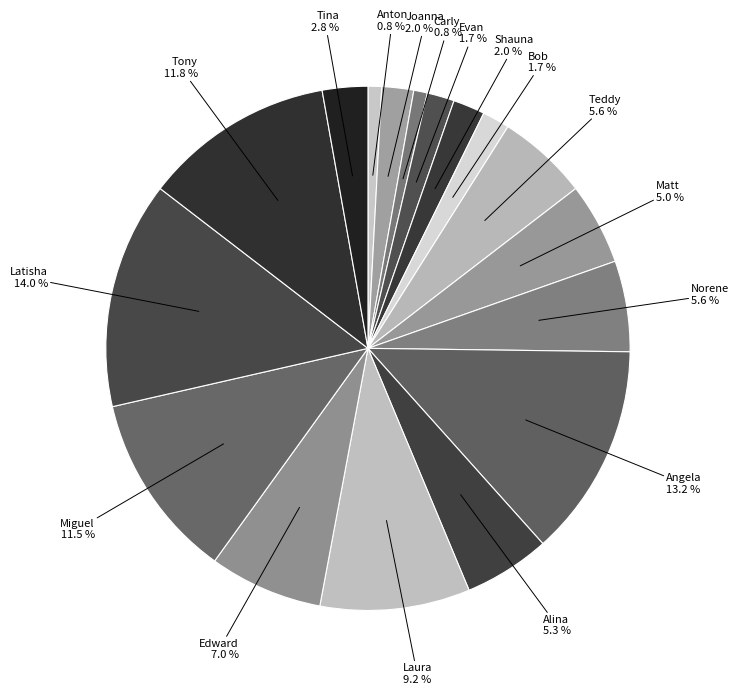

Does Miguel account for over 50% of the chart?

No